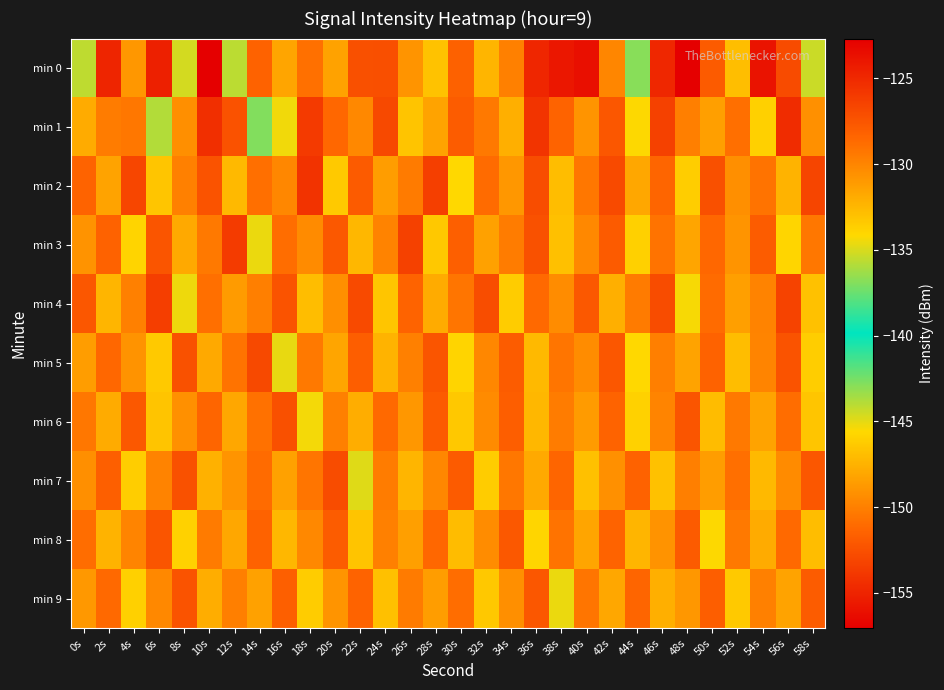

Rank the series by their maximum value, from highest to lowest.

min 0, min 1, min 2, min 3, min 4, min 5, min 7, min 6, min 9, min 8